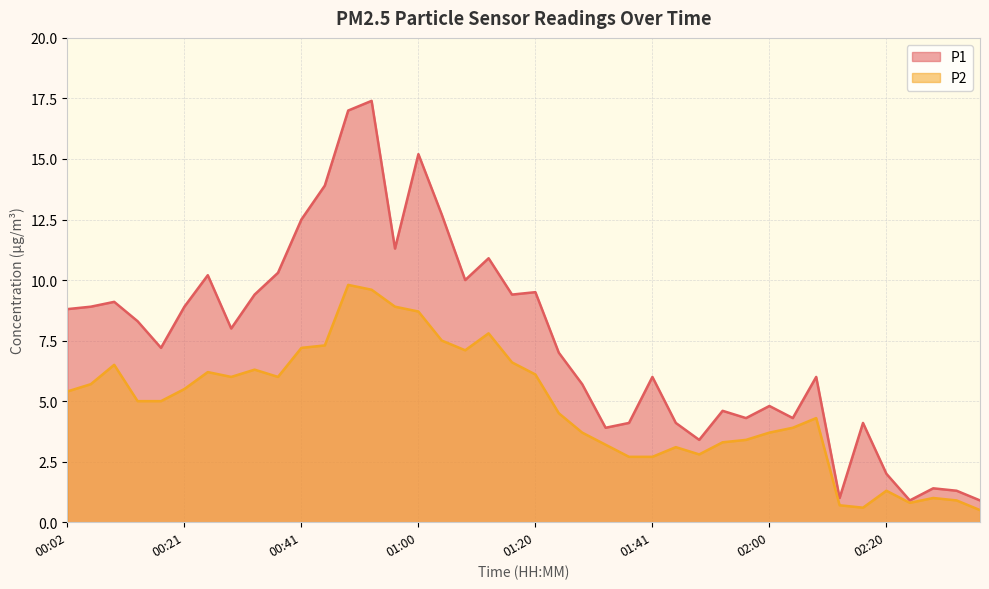

What is the average value of the P2 series?

4.8